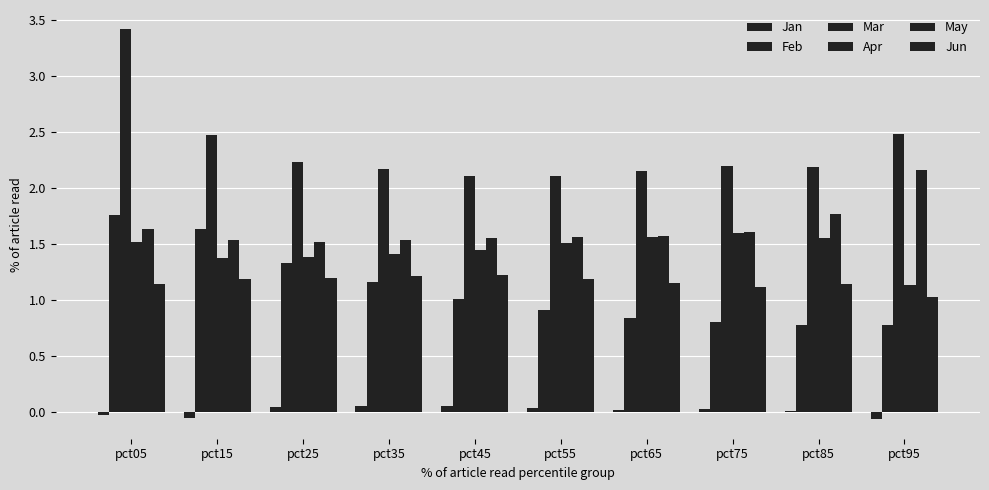

The value of May at pct05 is 1.6. True or false?

True